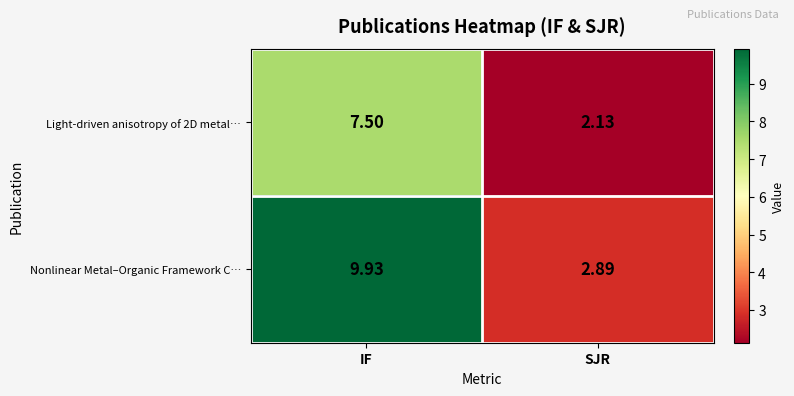

What is the difference between the highest and lowest values at IF?

2.4